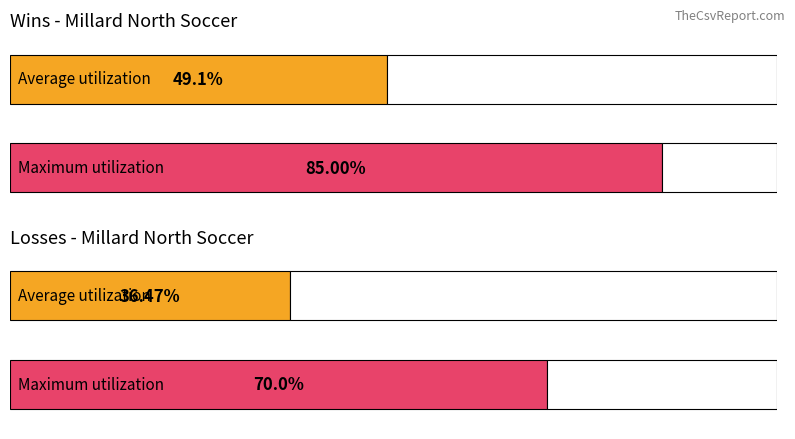

The Wins series shows 26 at Omaha Marian (04/24). True or false?

False